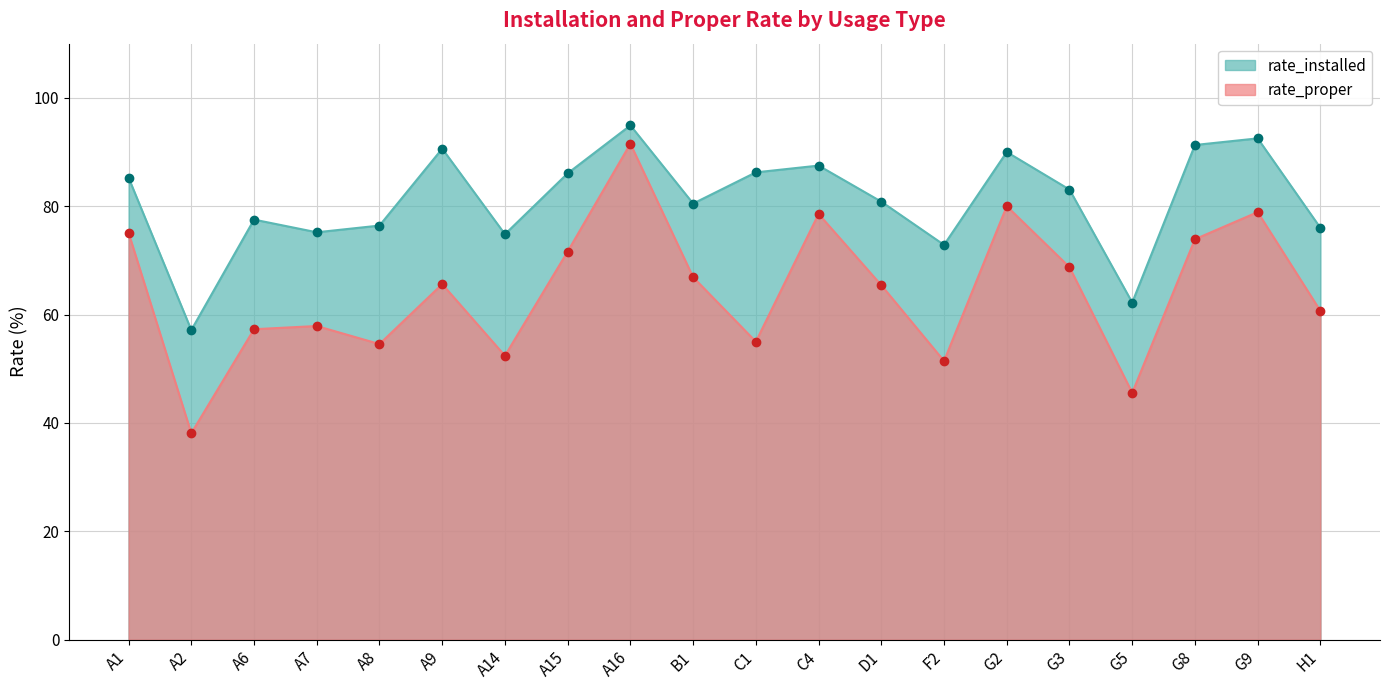

The value of rate_proper at B1 is 30.9. True or false?

False